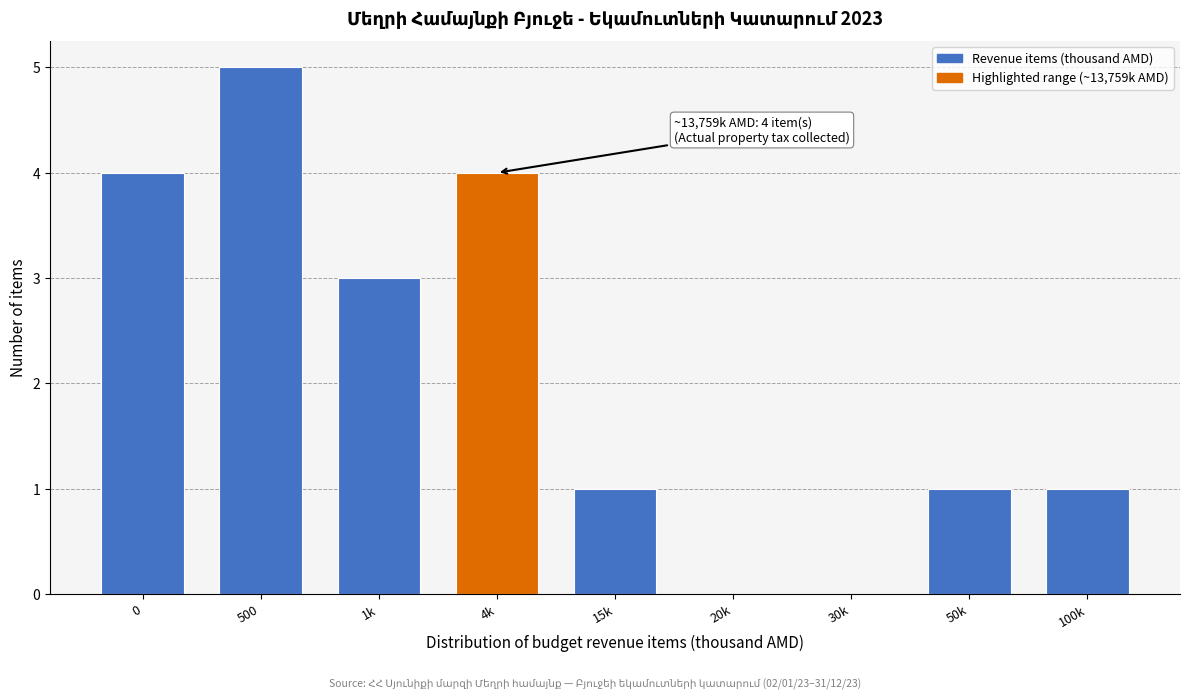

Reading right to left, transcribe all the data shown in this chart.

100k=1	50k=1	30k=0	20k=0	15k=1	4k=4	1k=3	500=5	0=4